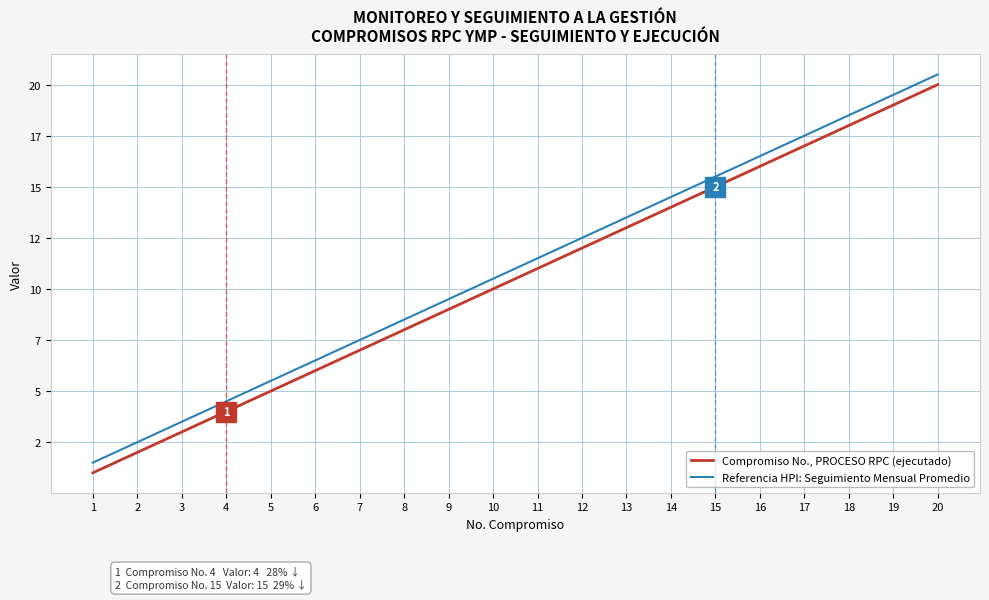

True or false: Compromiso No., PROCESO RPC (ejecutado) has a value of 16.0 at 16.

True